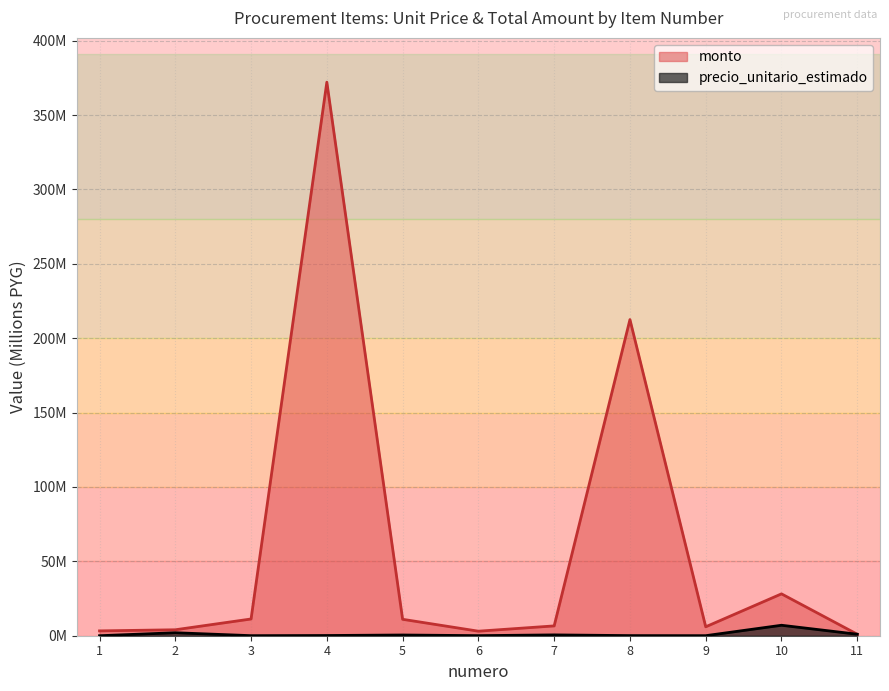

How many interior local valleys does the monto series have?

2